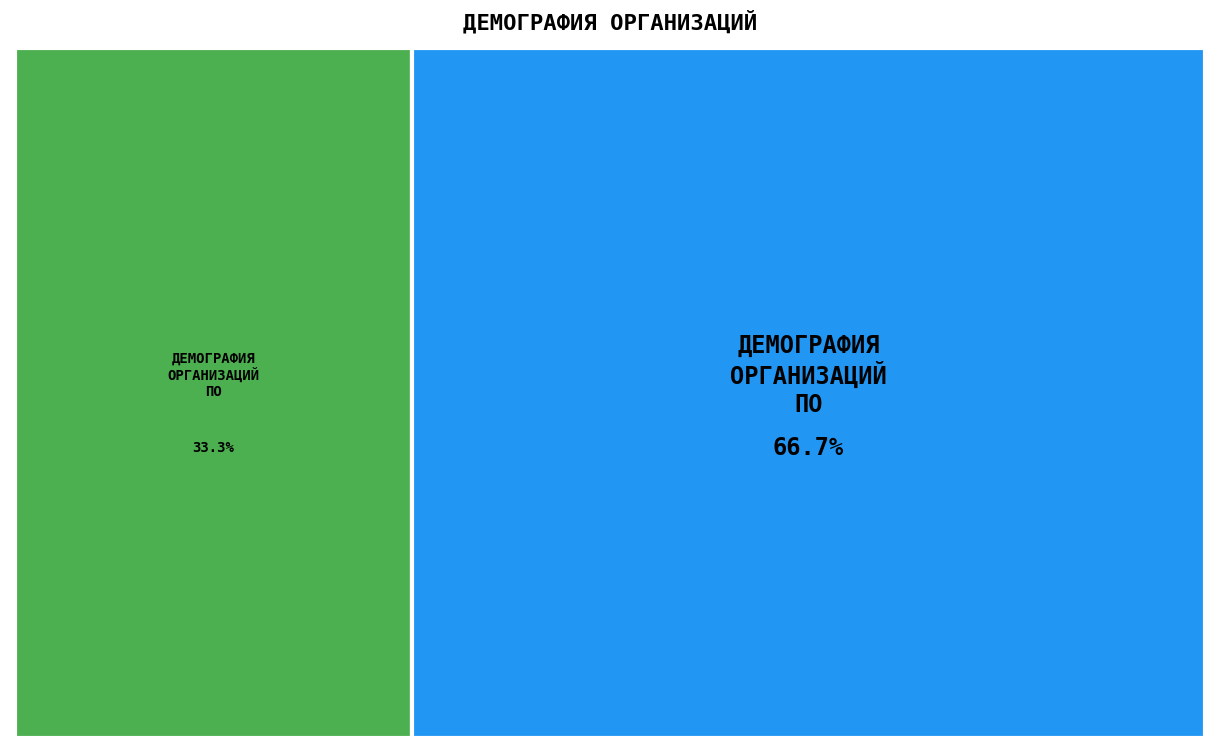

True or false: ДЕМОГРАФИЯ ОРГАНИЗАЦИЙ ПО ВИДАМ ЭКОНОМИЧЕСКОЙ ДЕЯТЕЛЬНОСТИ accounts for 33% of the total.

True